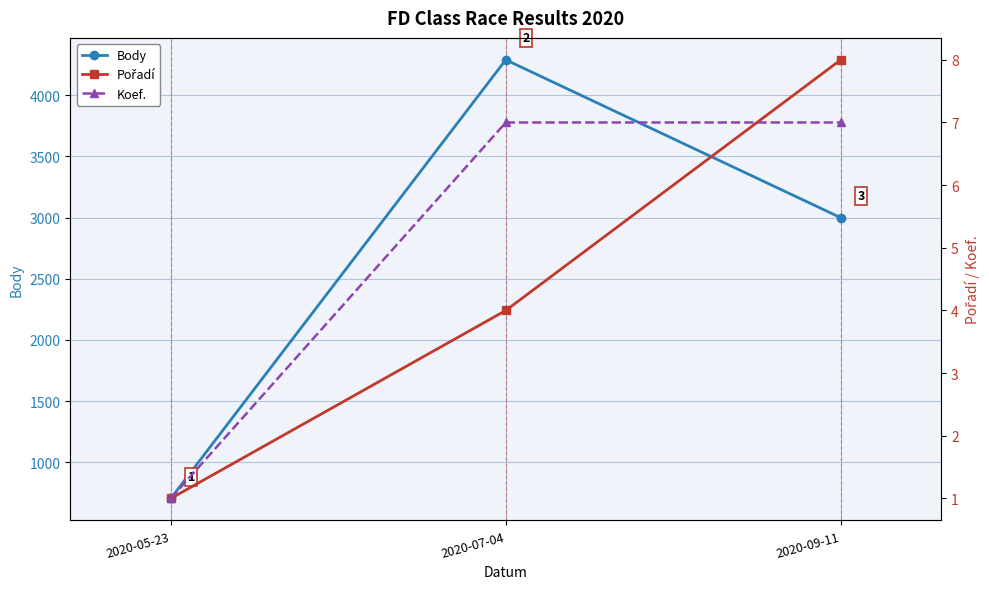

Reading left to right, what are all the values shown in this chart?

Body: 2020-05-23=703	2020-07-04=4290	2020-09-11=2999
Pořadí: 2020-05-23=1	2020-07-04=4	2020-09-11=8
Koef.: 2020-05-23=1	2020-07-04=7	2020-09-11=7